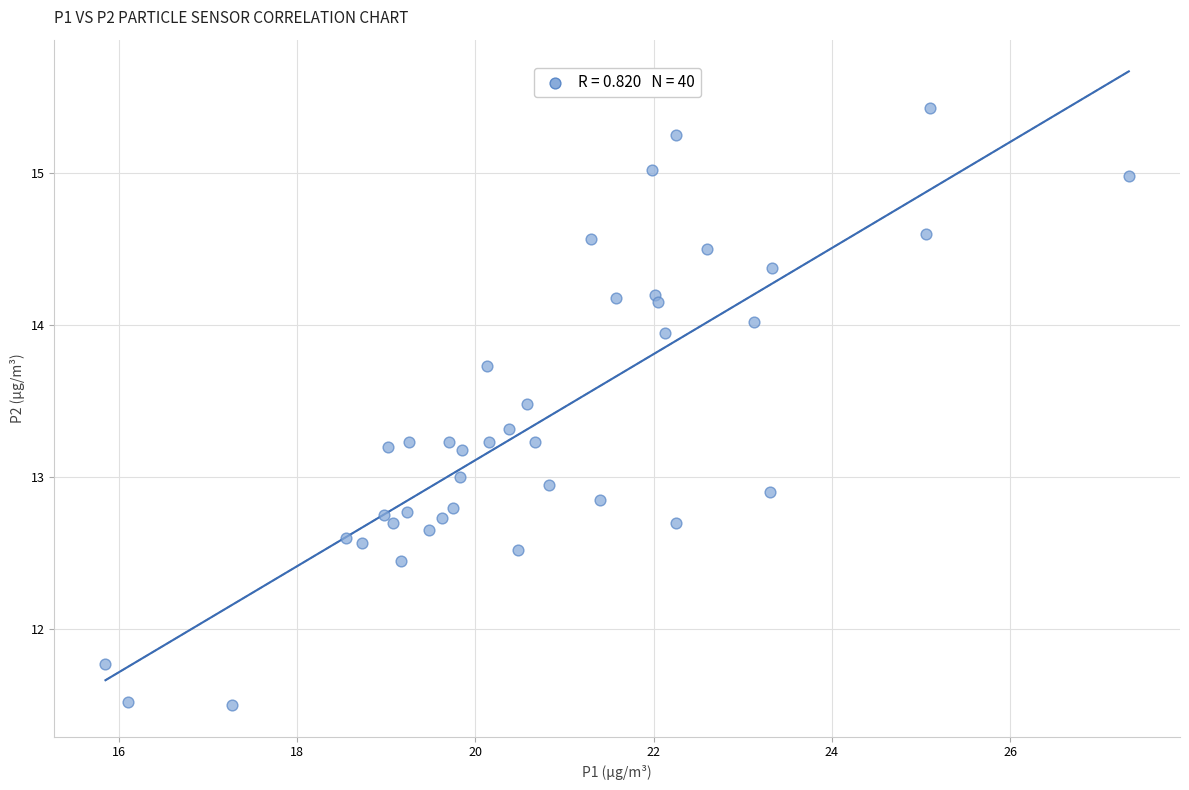

What is the range of X values (max minus min)?

11.5